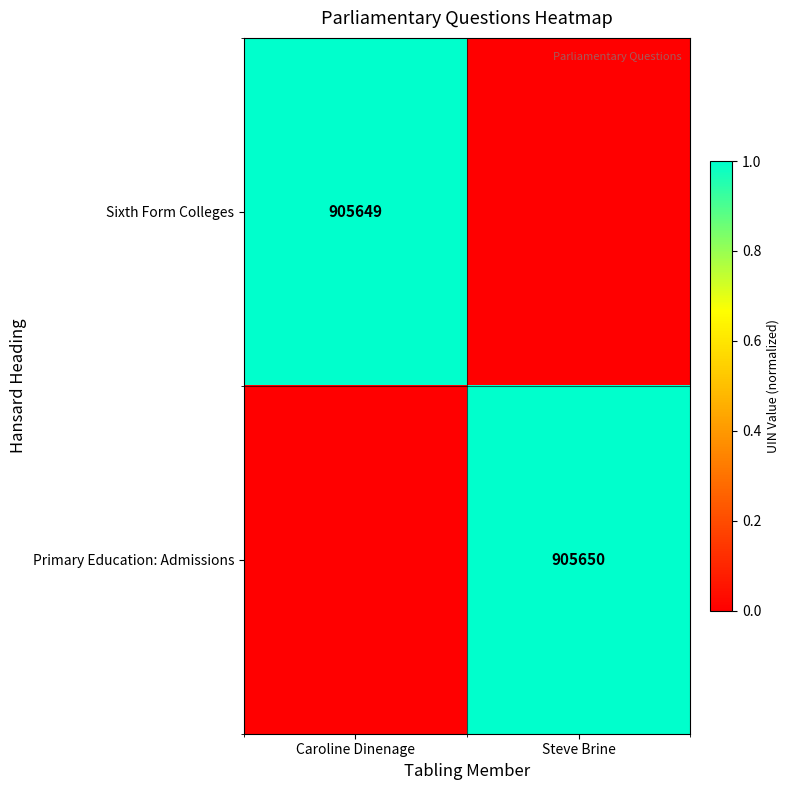

True or false: Sixth Form Colleges has a value of 905649 at Caroline Dinenage.

True